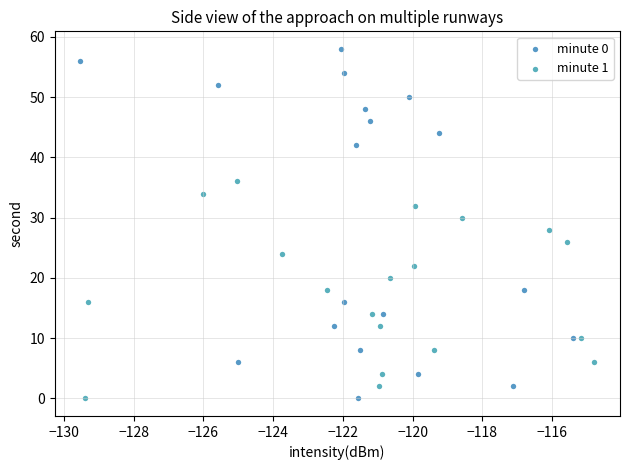

Which series reaches the maximum Y coordinate?

minute 0